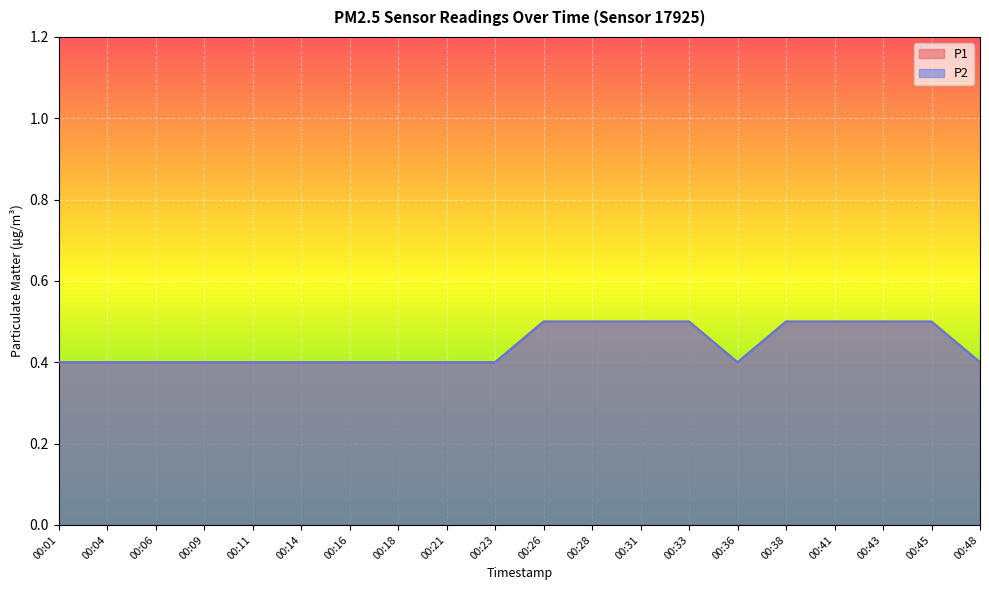

At how many categories does at least one series exceed 0?

20